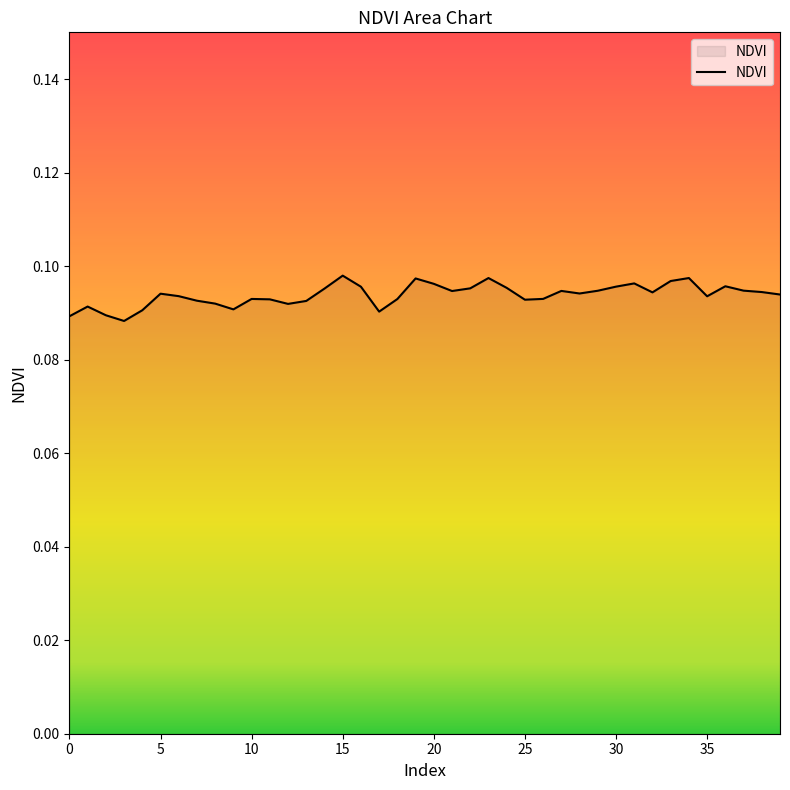

What is the smallest value displayed?

0.1